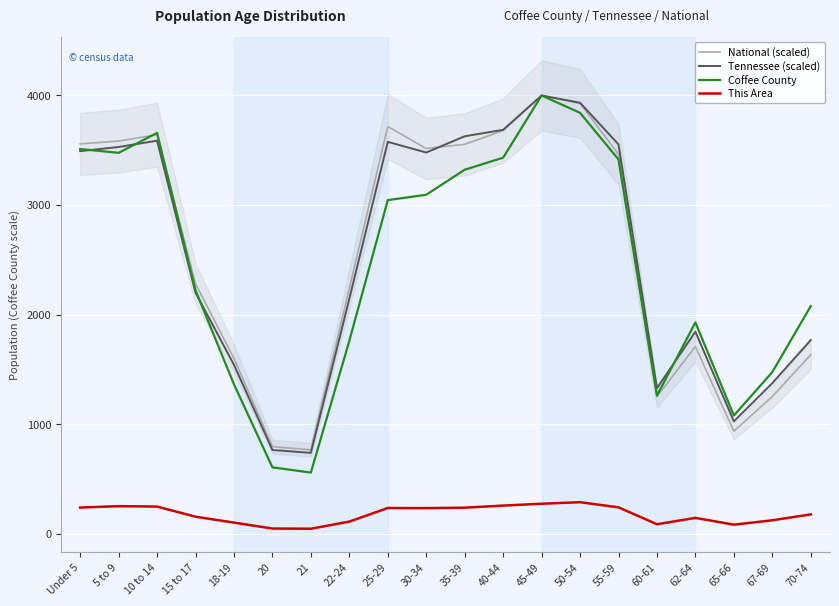

How many values in the This Area series exceed 235?

9